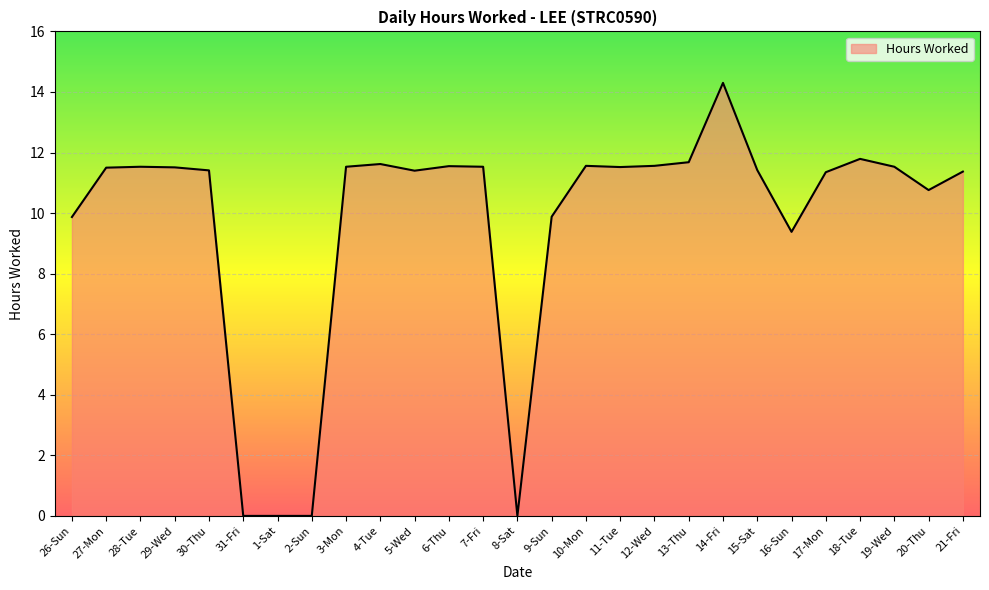

What is the maximum value shown in the chart?

14.3